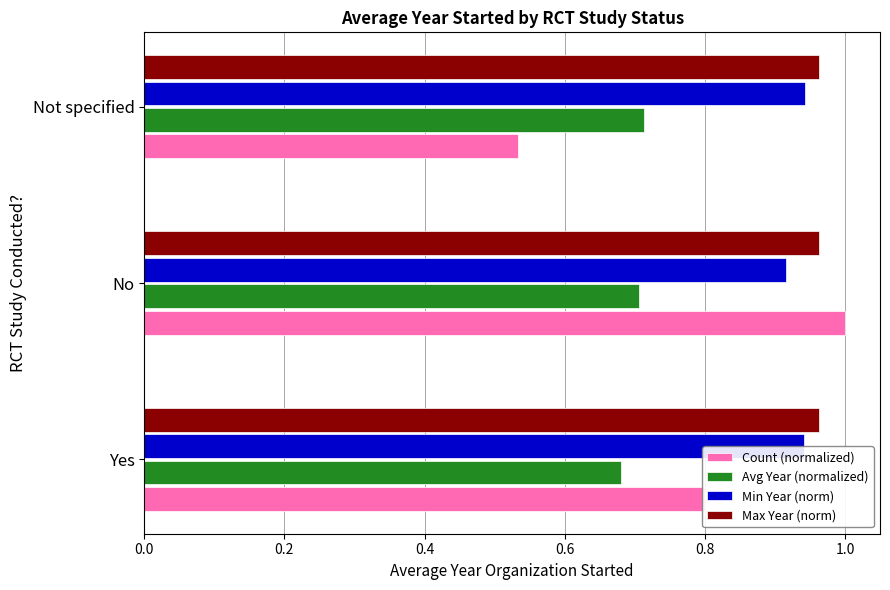

What is the sum of the Avg Year (normalized) values at Not specified and No?

1.4